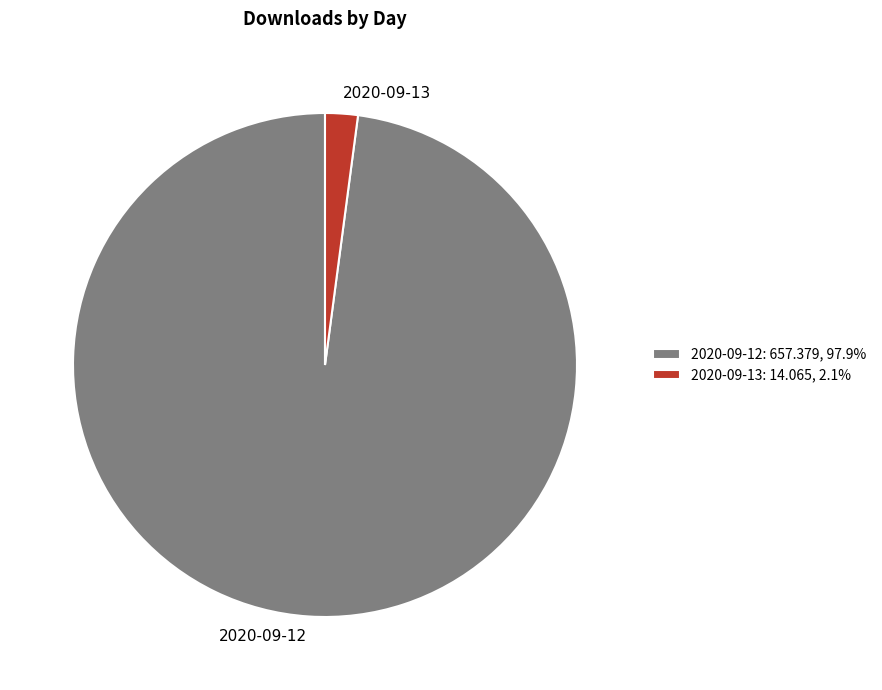

True or false: 2020-09-12 accounts for 91% of the total.

False